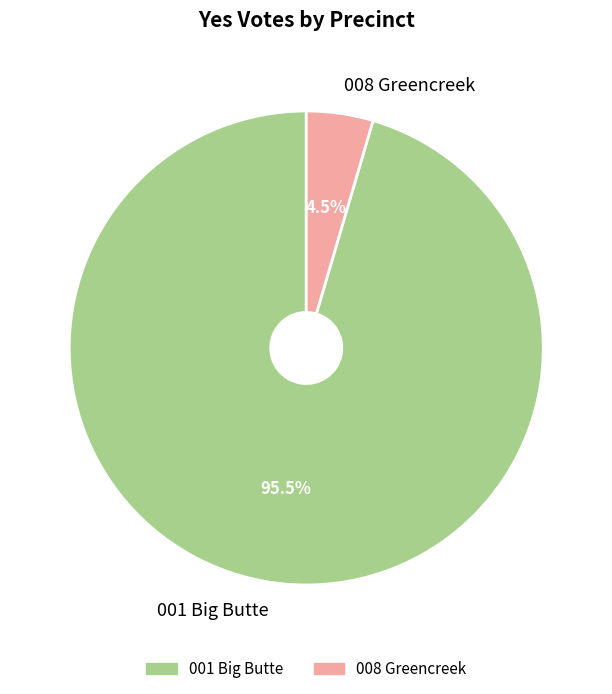

Is the sum of 008 Greencreek and 001 Big Butte greater than half?

Yes